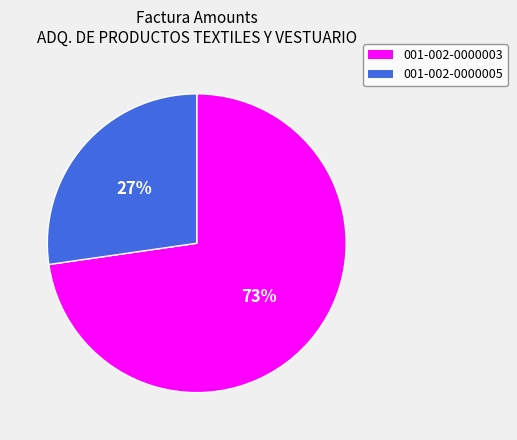

Which slice is the largest?

001-002-0000003